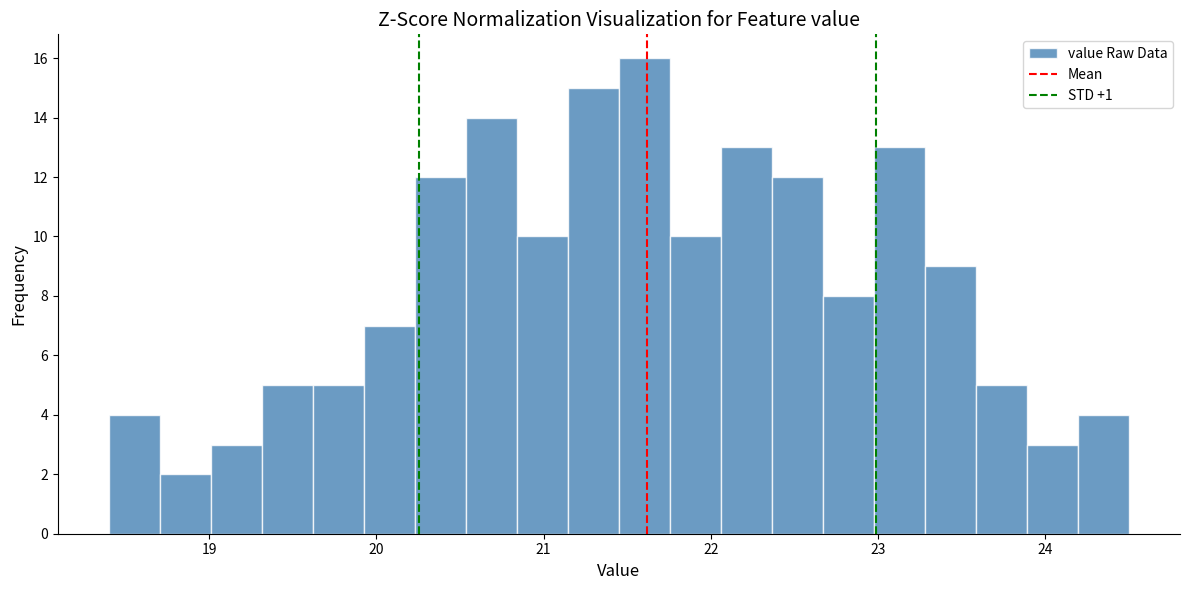

Read against the x-axis, roughly where is the centre of the tallest bar?

21.6